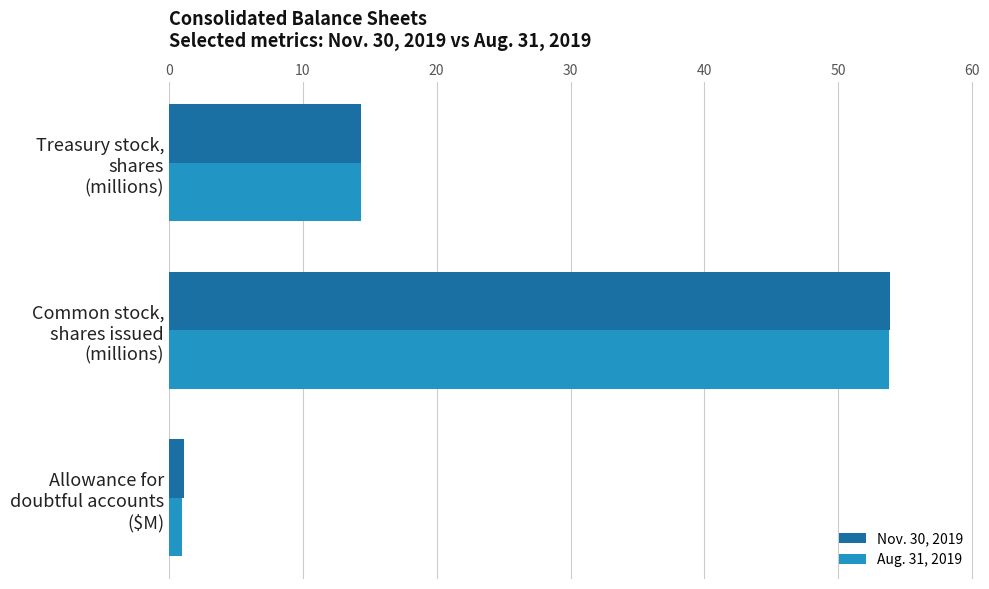

Rank the categories by Nov. 30, 2019 value from highest to lowest.

Common stock,
shares issued
(millions), Treasury stock,
shares
(millions), Allowance for
doubtful accounts
($M)